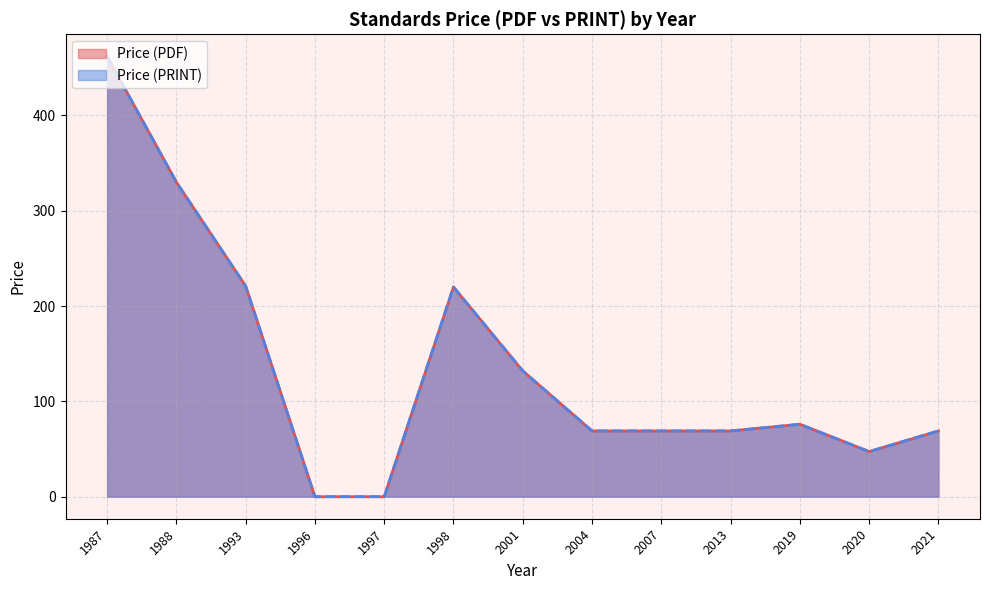

How many values in the Price (PRINT) series are below 69?

3